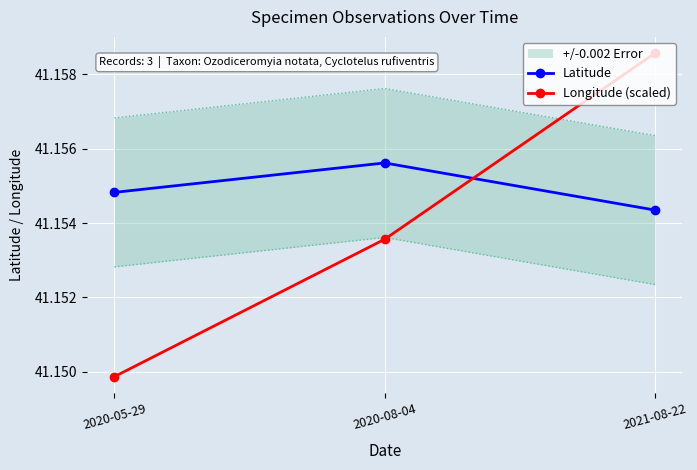

What is the sum of all Longitude (scaled) values?

123.5